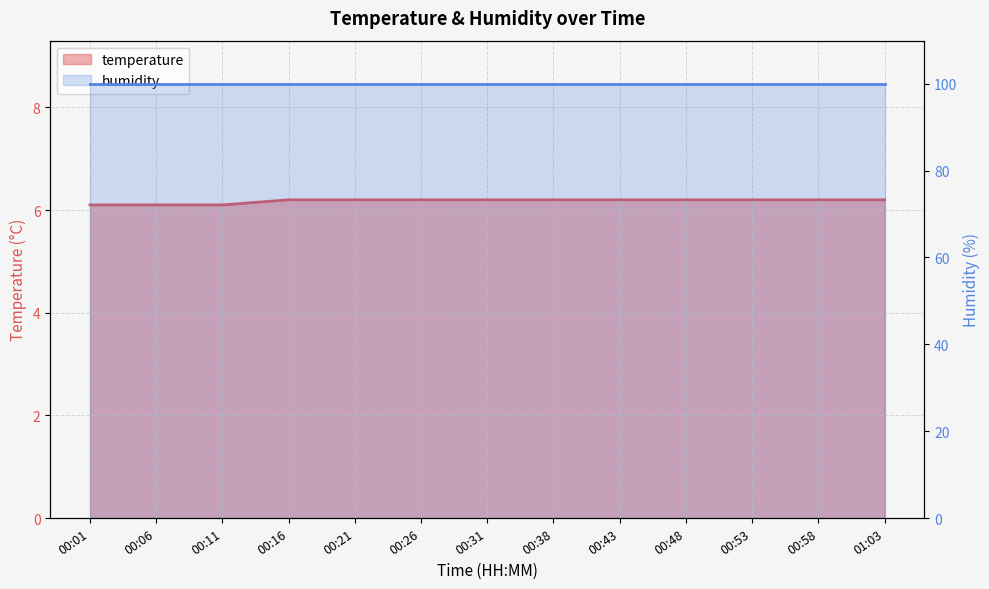

What is the smallest value displayed?

6.1